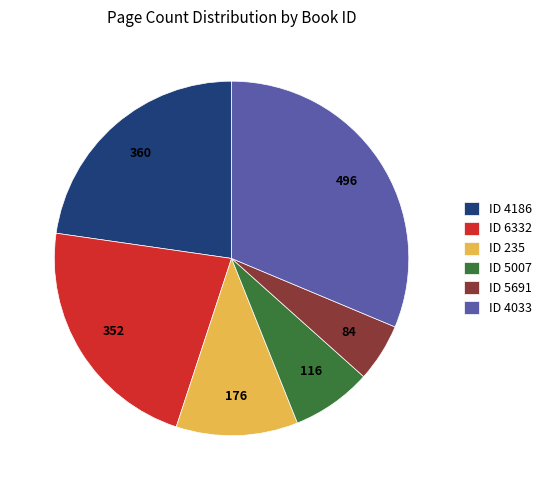

True or false: ID 4033 accounts for 31% of the total.

True